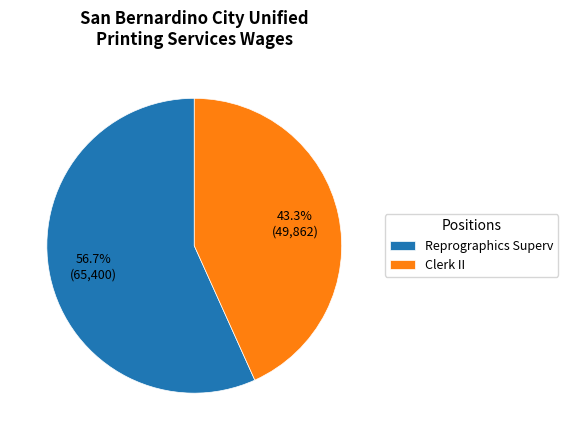

Between Clerk II and Reprographics Superv, which is larger?

Reprographics Superv